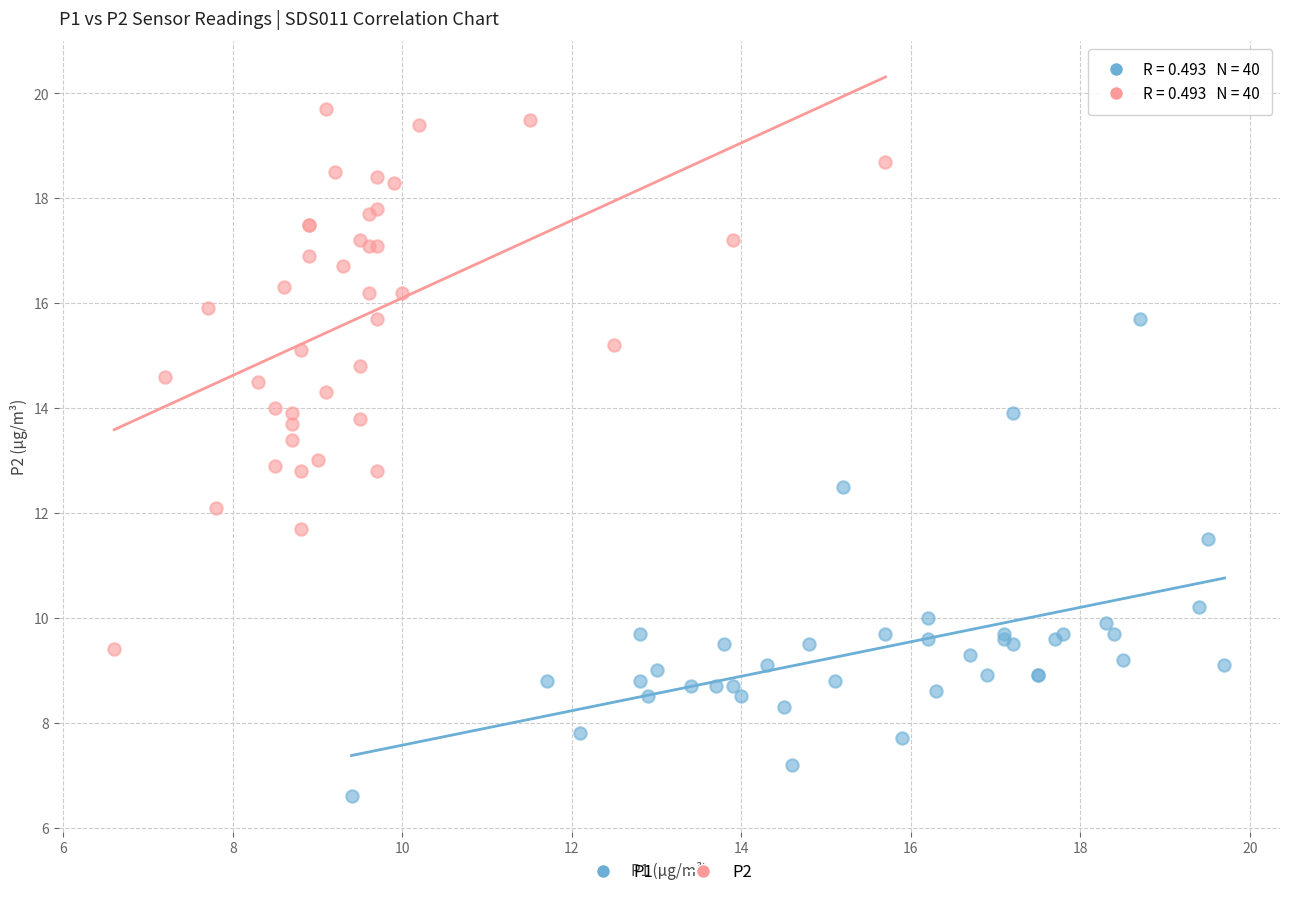

Which series has the widest spread of Y values?

P2